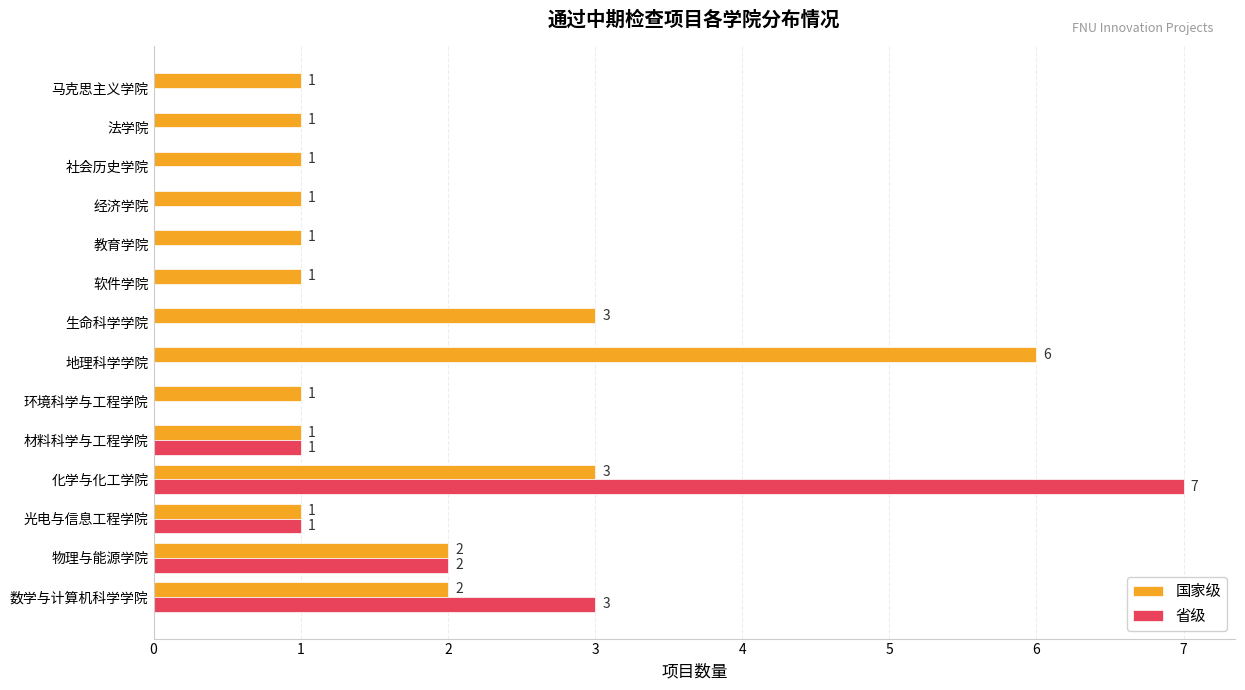

What is the sum of all 省级 values?

14